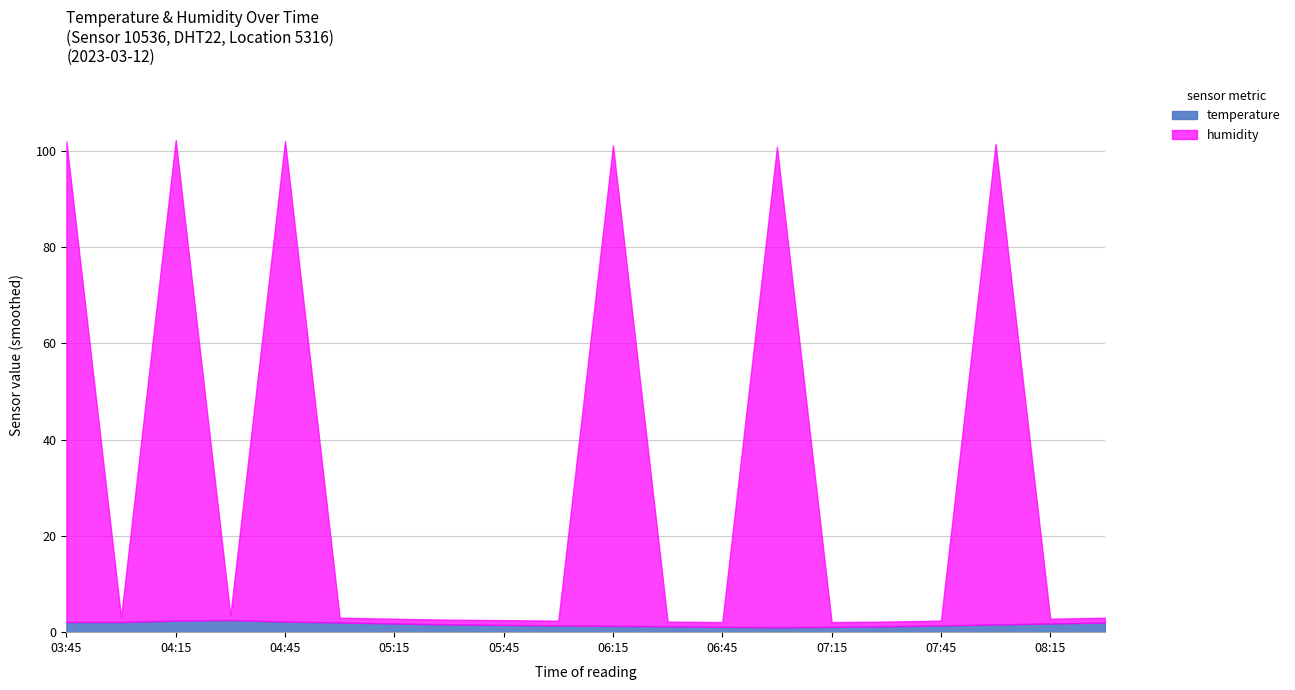

What are all the series names shown in the legend?

temperature, humidity